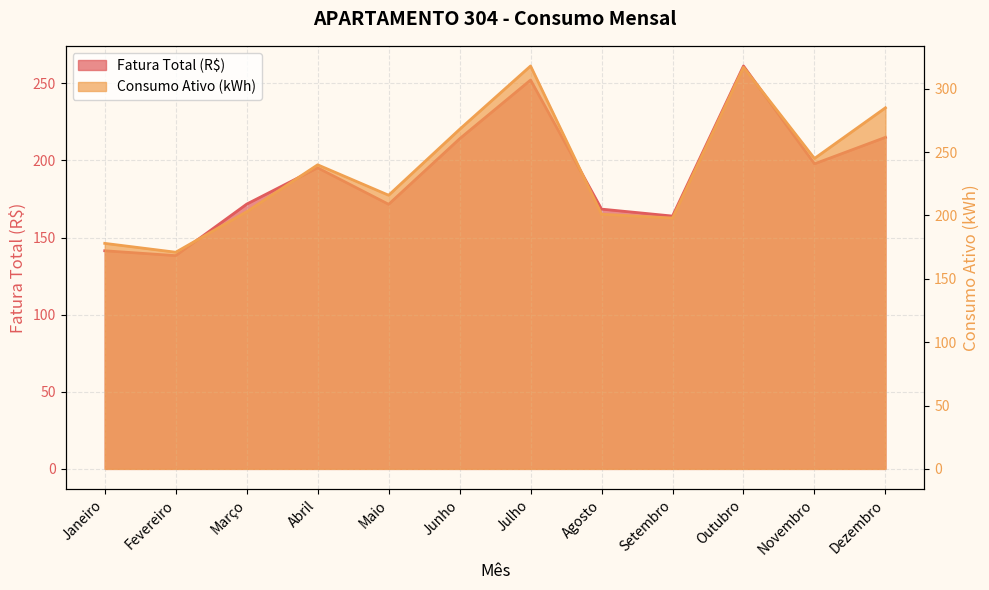

What value does the Fatura Total (R$) series have at Abril?

195.2